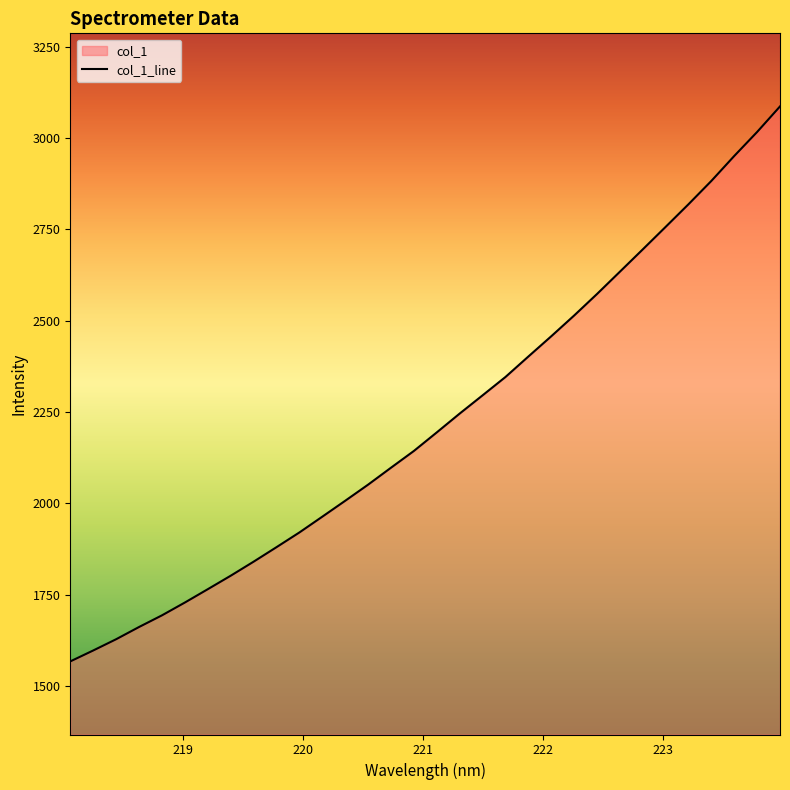

How many lines are shown in the chart?

1